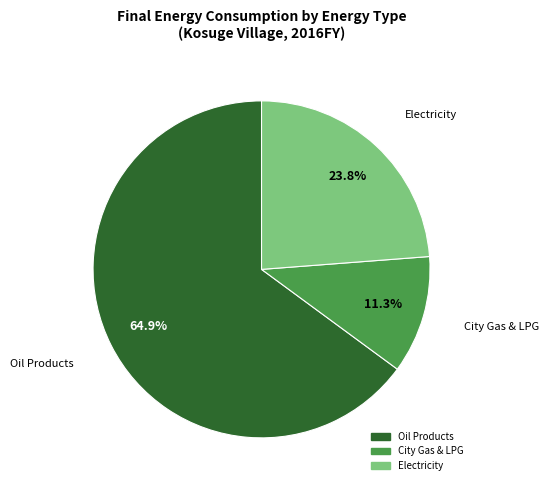

Does any single category account for the majority?

Yes